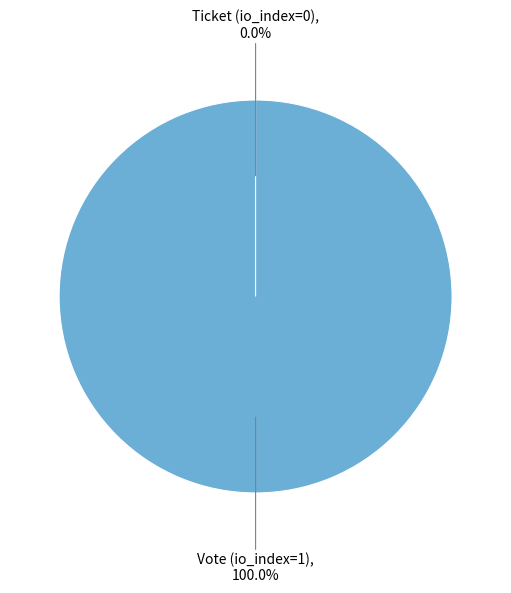

How many segments does this pie chart have?

2